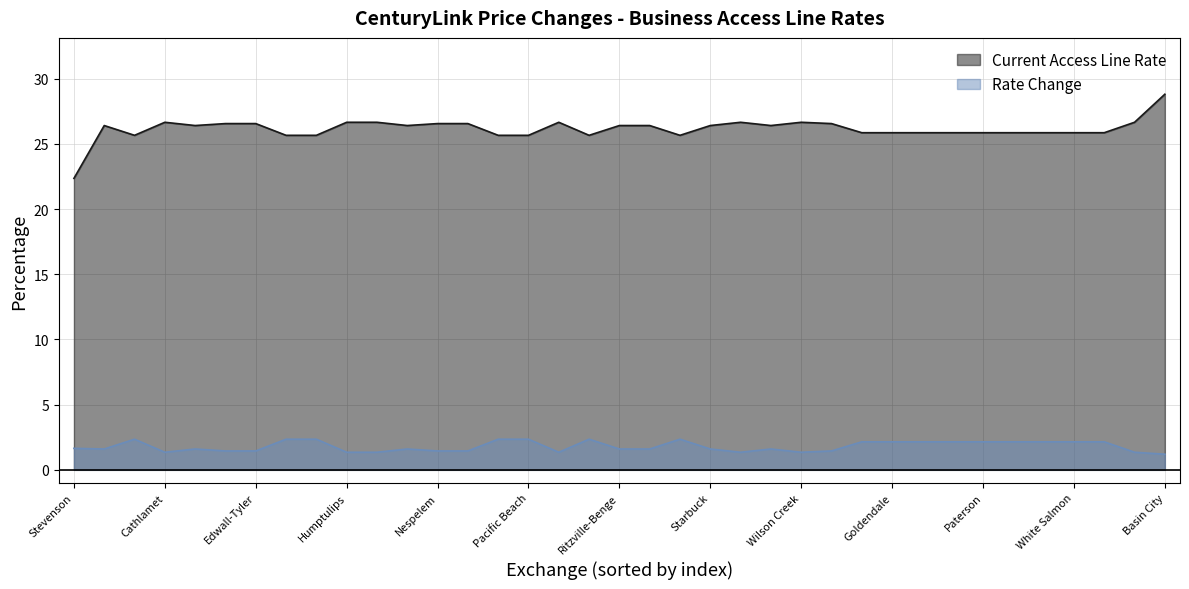

Is it true that Current Access Line Rate equals 26.6 at Puget Island?

True